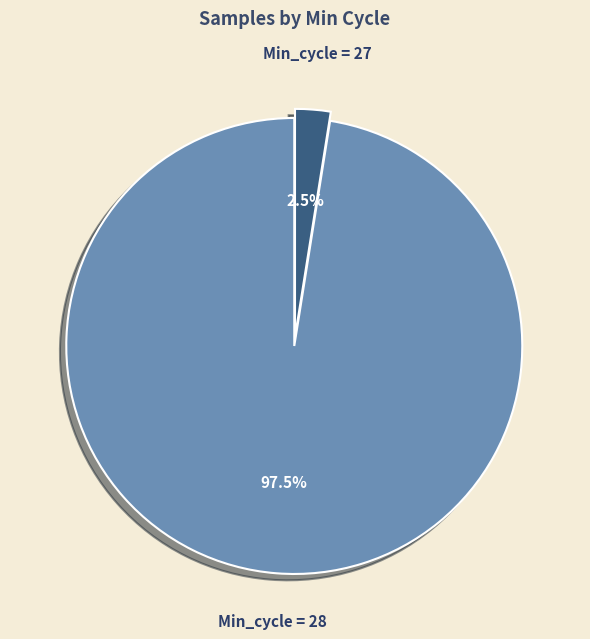

Is there any slice that represents more than half of the pie?

Yes